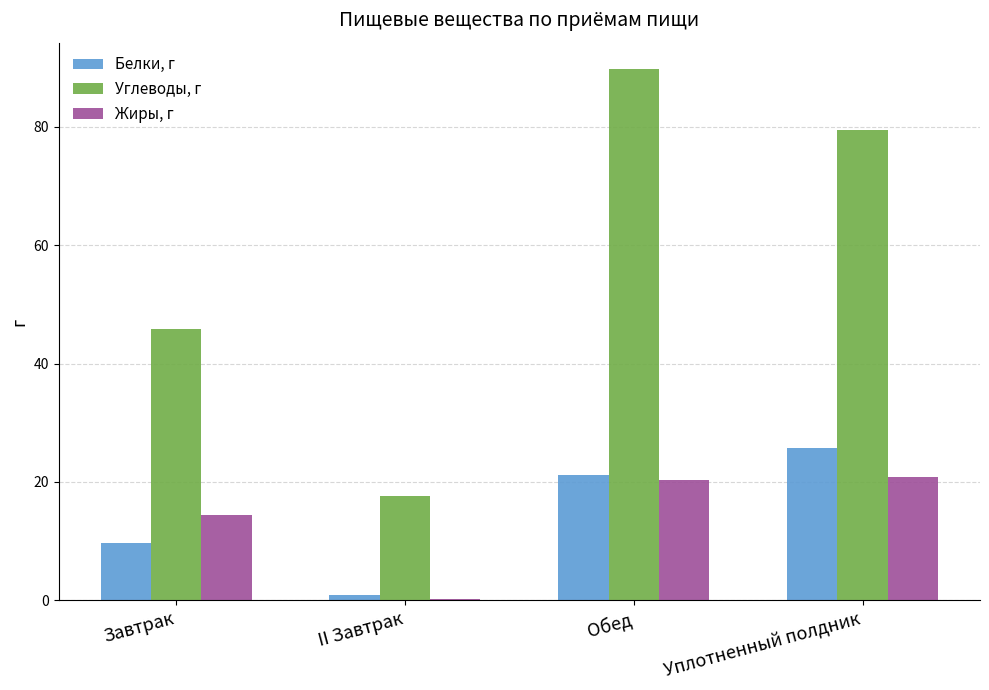

What value does the Жиры, г series have at II Завтрак?

0.2